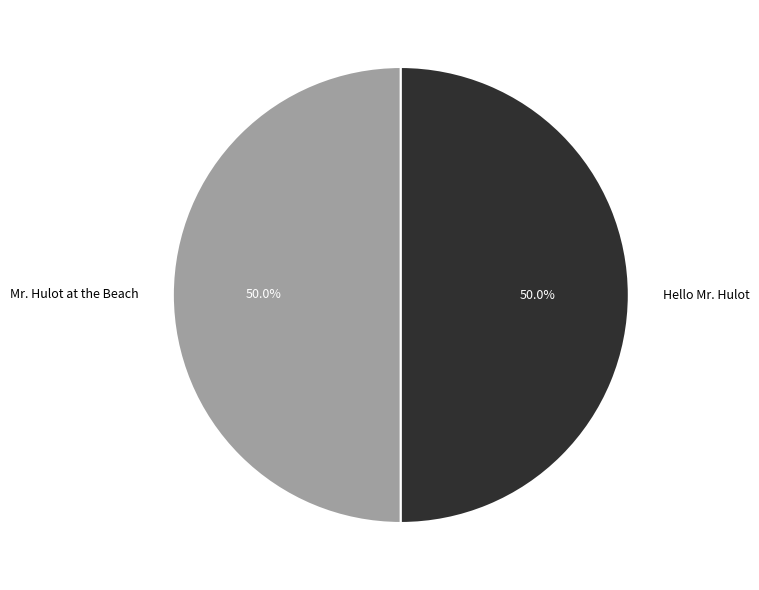

What is the ratio of the value at Hello Mr. Hulot to the value at Mr. Hulot at the Beach?

1.0